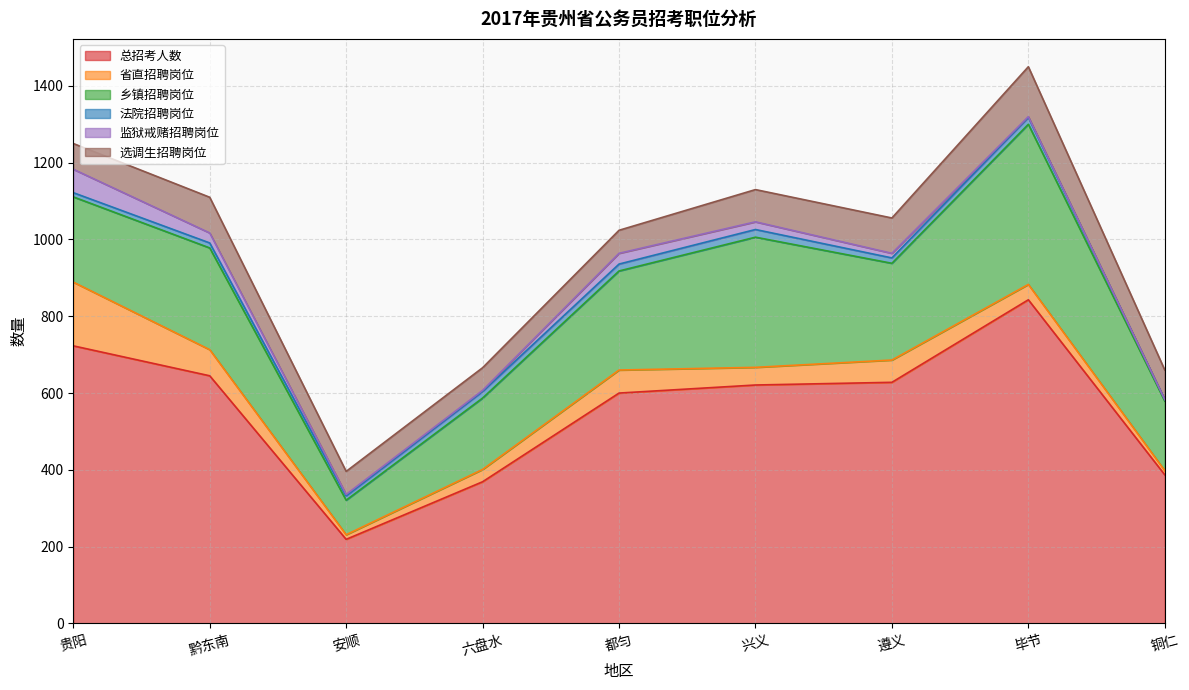

Which series has the largest total across all categories?

总招考人数